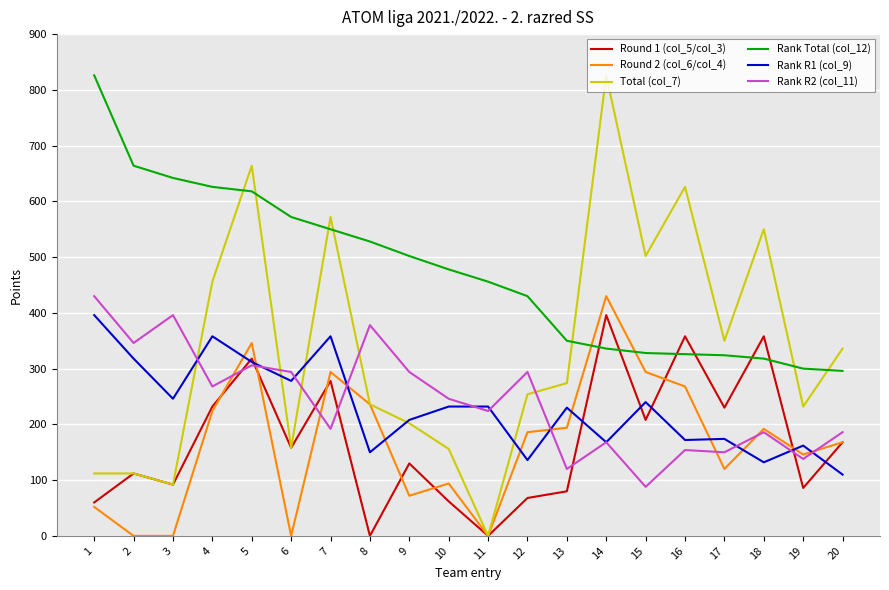

Does the chart display data point markers on the line(s)?

No